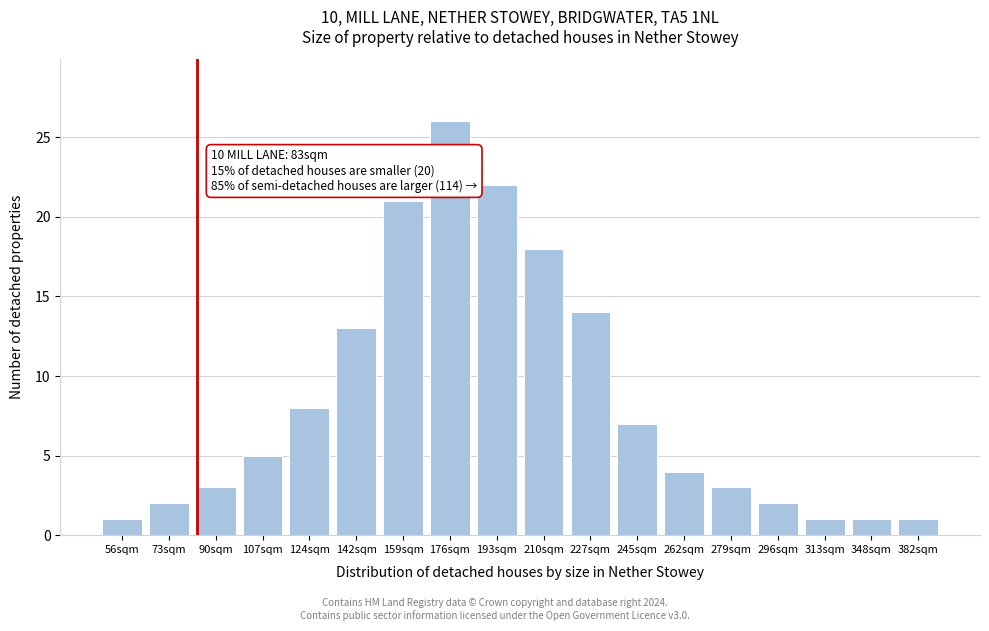

Reading left to right, transcribe all the data shown in this chart.

1	2	3	5	8	13	21	26	22	18	14	7	4	3	2	1	1	1